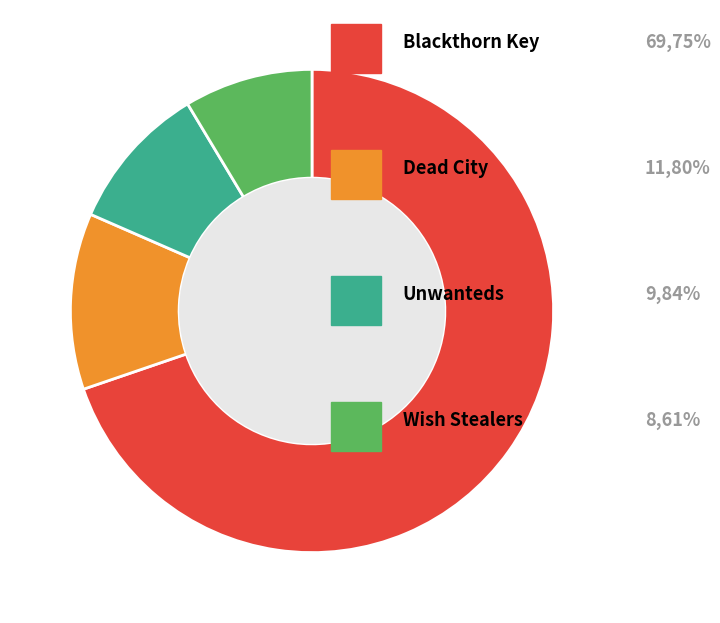

Does any single category account for the majority?

Yes